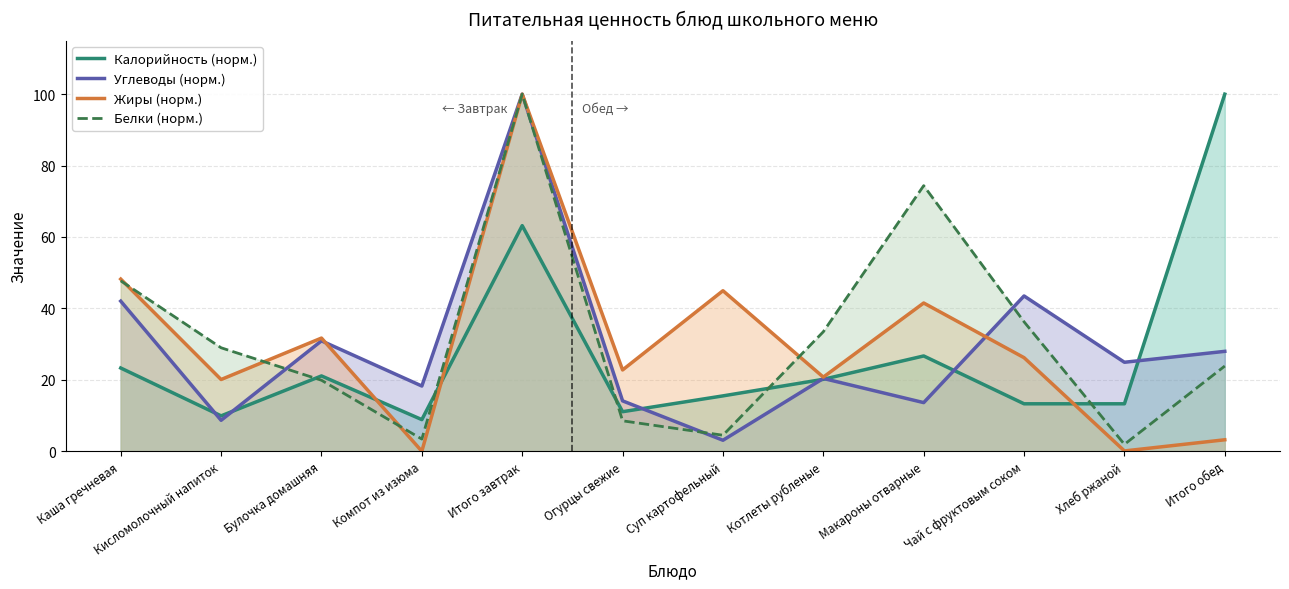

How many lines are shown in the chart?

4